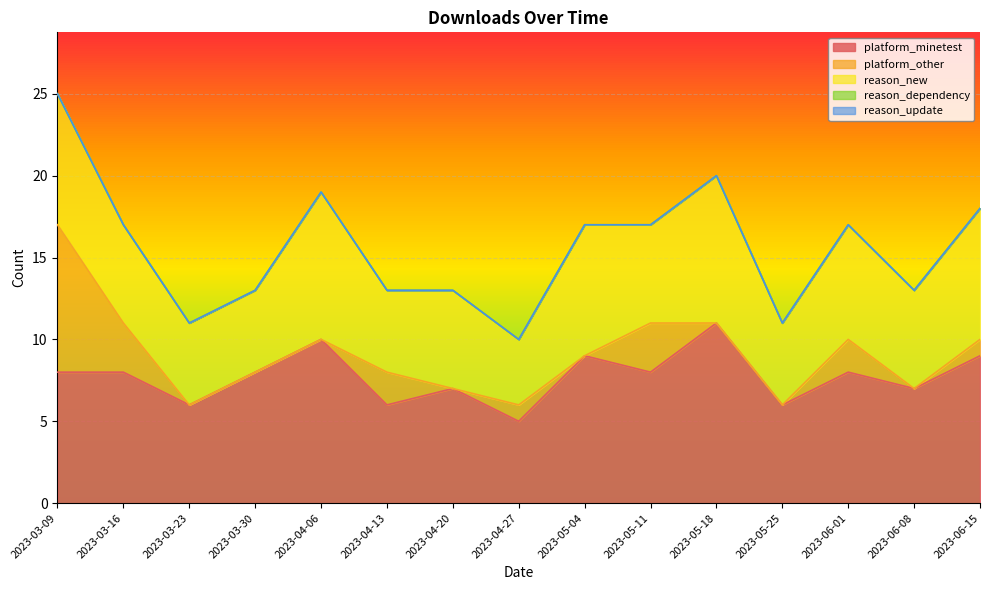

Does the chart display data point markers on the line(s)?

No